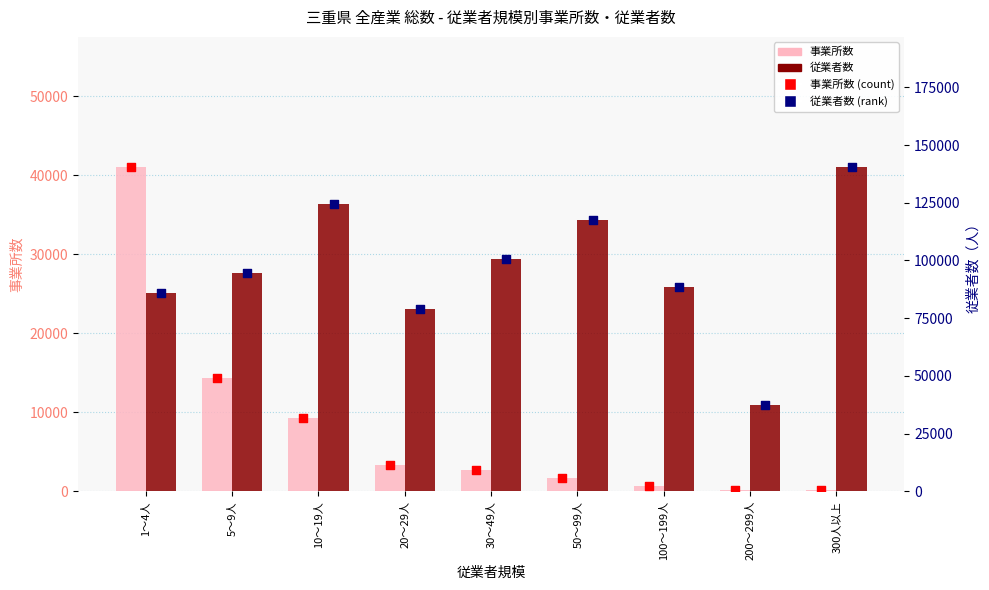

What are all the series names shown in the legend?

事業所数, 事業所数 (点), 従業者数, 従業者数 (点)